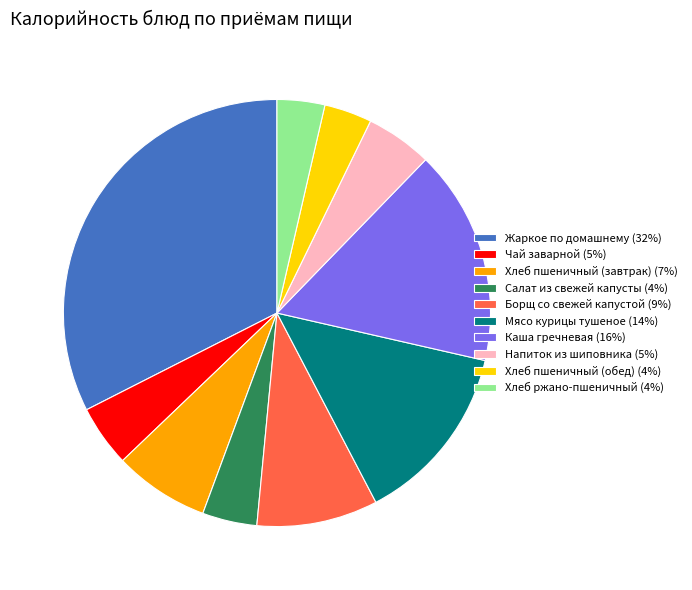

Approximately how many times larger is the value at Салат из свежей капусты (4%) compared to Чай заварной (5%)?

0.9